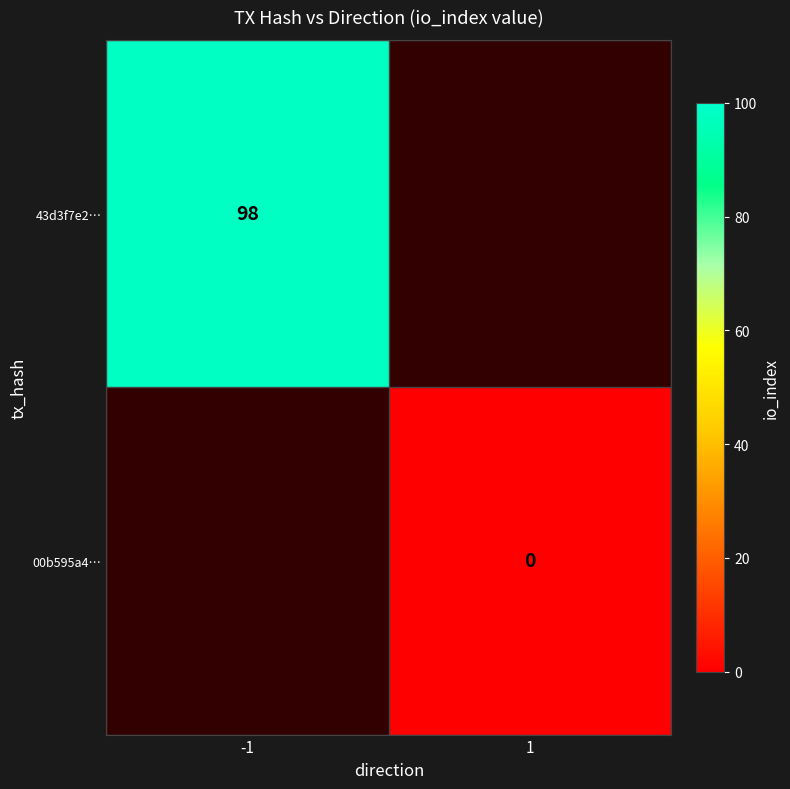

Which category has the highest value across all series?

-1